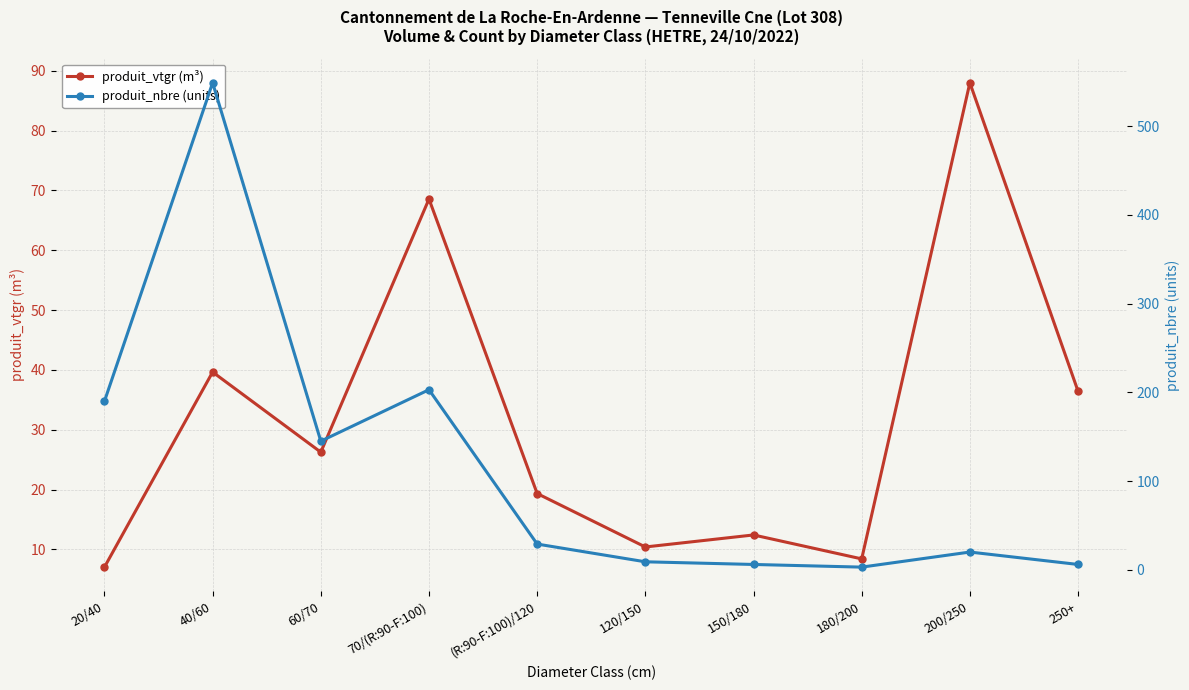

What is the difference between the produit_nbre (units) values at 200/250 and 70/(R:90-F:100)?

183.0